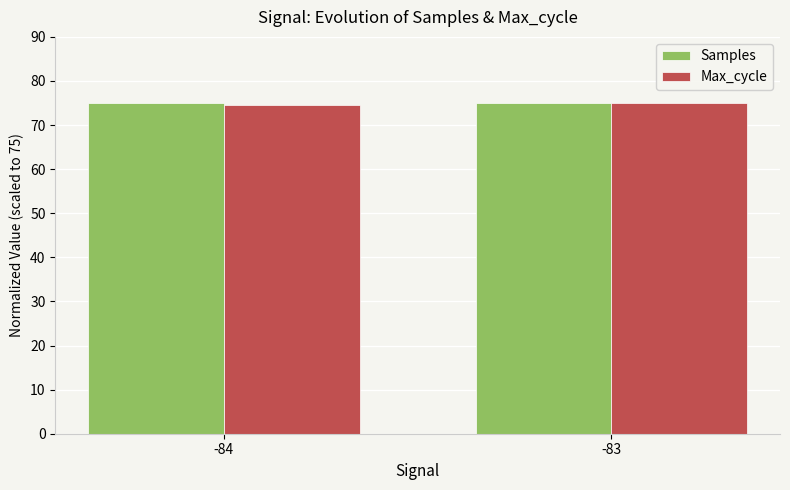

True or false: Samples has a value of 129.2 at -83.

False